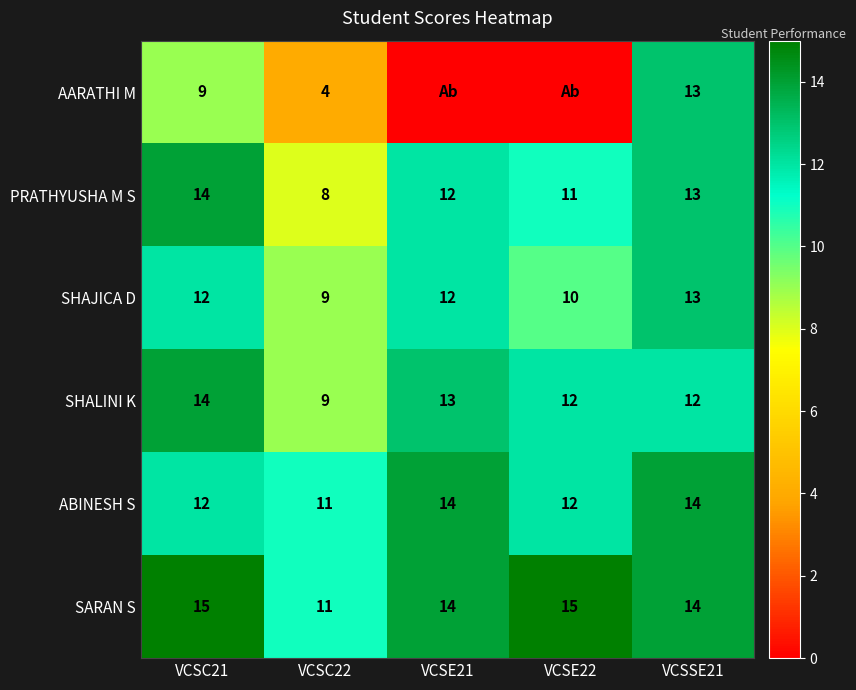

At which category is the sum across all series the highest?

VCSSE21